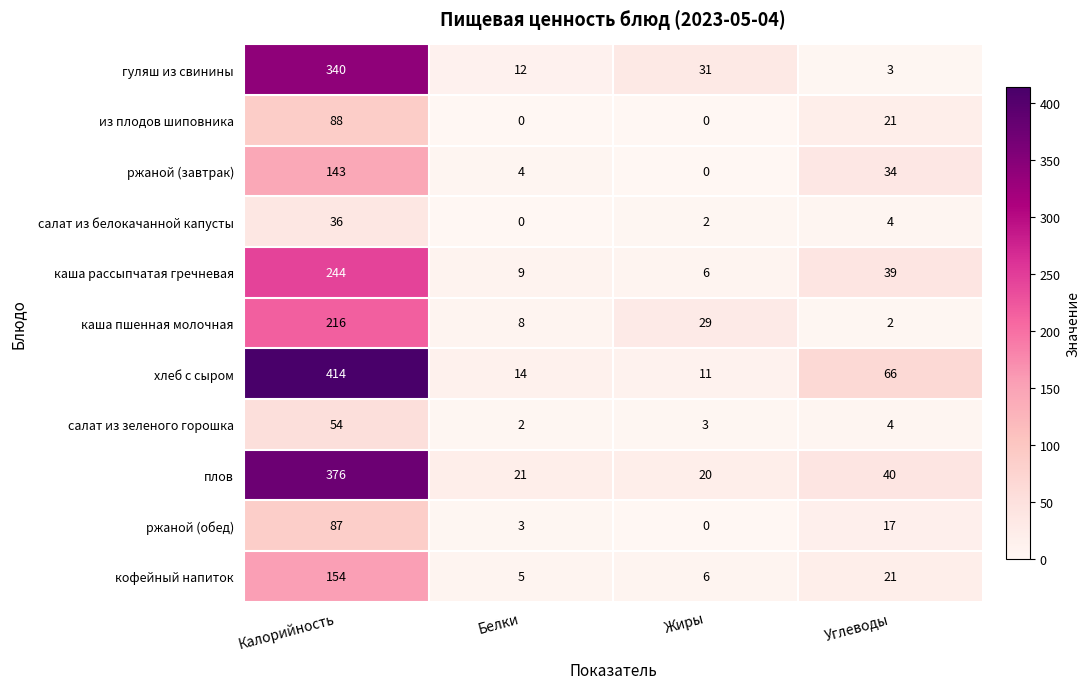

The value of каша пшенная молочная at Жиры is 42. True or false?

False